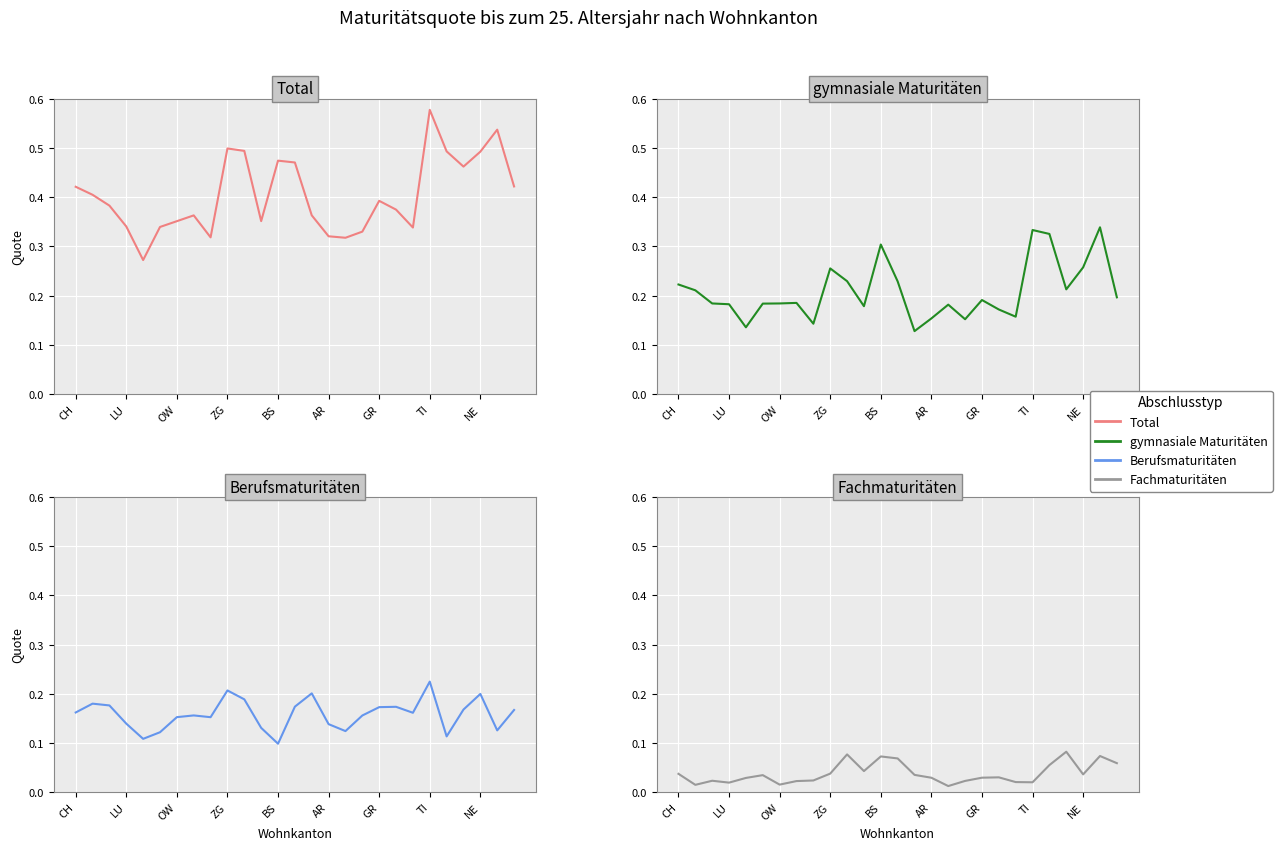

The value of gymnasiale Maturitäten at LU is 0.2. True or false?

True